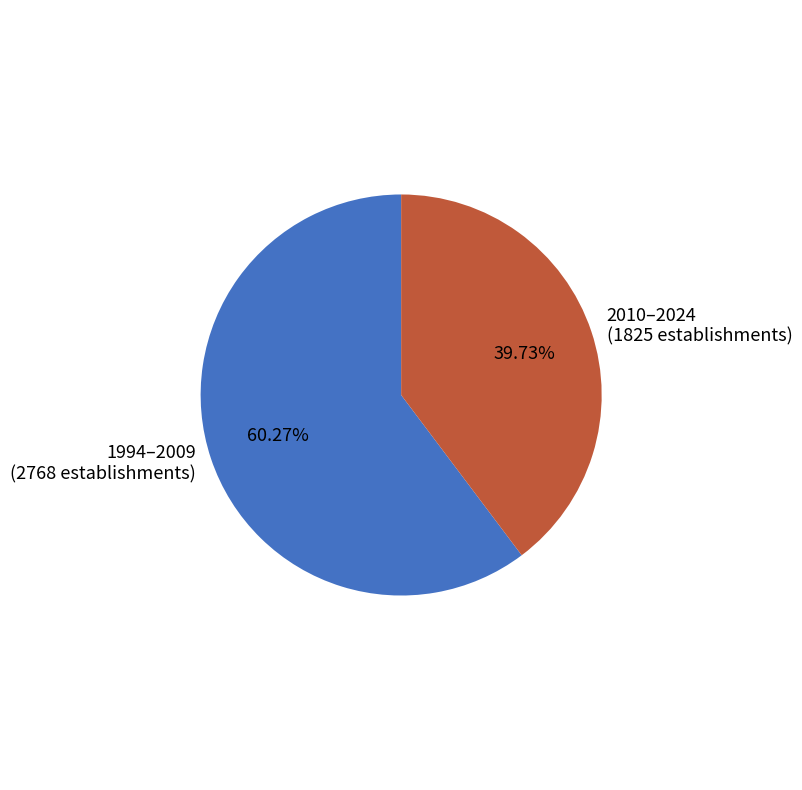

To the nearest percent, what is the difference between the largest and smallest slice percentages?

21%